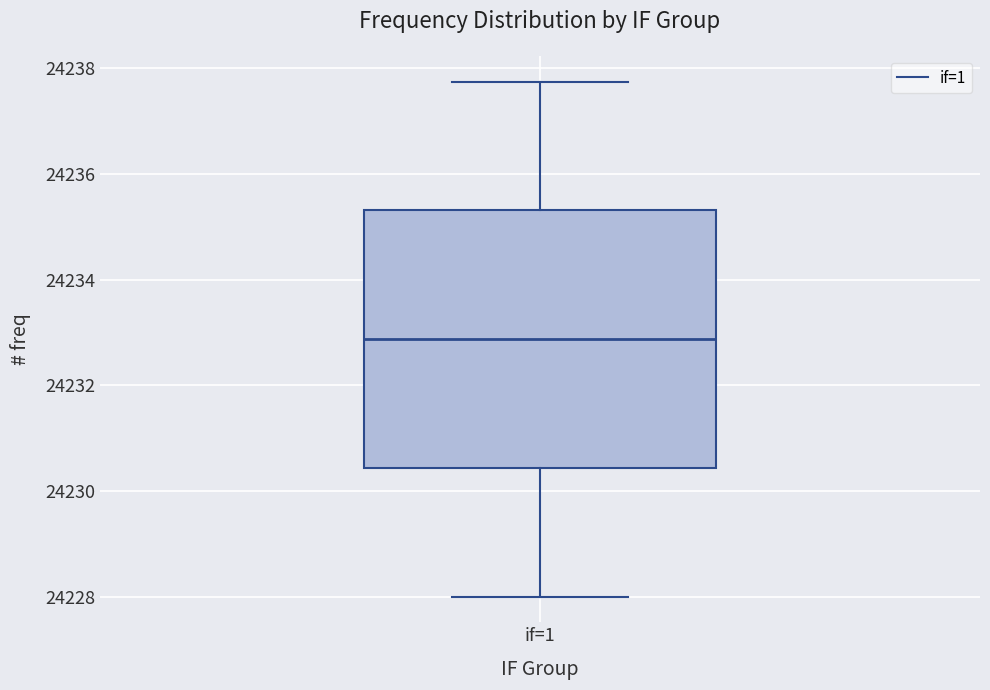

Transcribe this box plot: give where the median line is, the range the box spans, and where the two whiskers end, as read against the y-axis. The values are not printed on the chart, so give them approximately, as read against the axis.

median 24232.8, box 24230.4 to 24235.4, whiskers 24228.0 to 24237.8